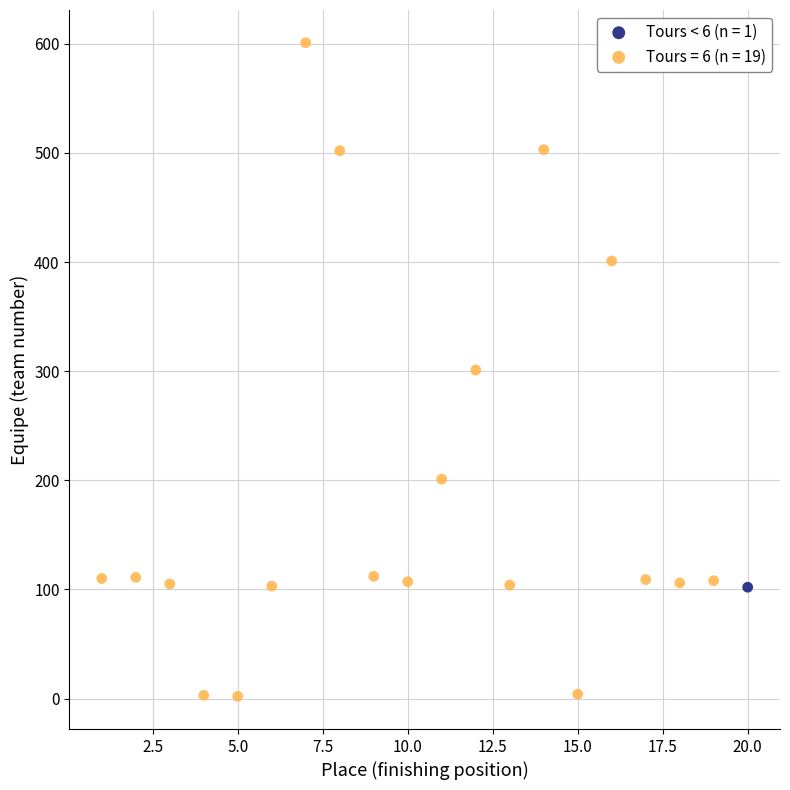

What are all the series names shown in the legend?

Tours < 6 (n = 1), Tours = 6 (n = 19)